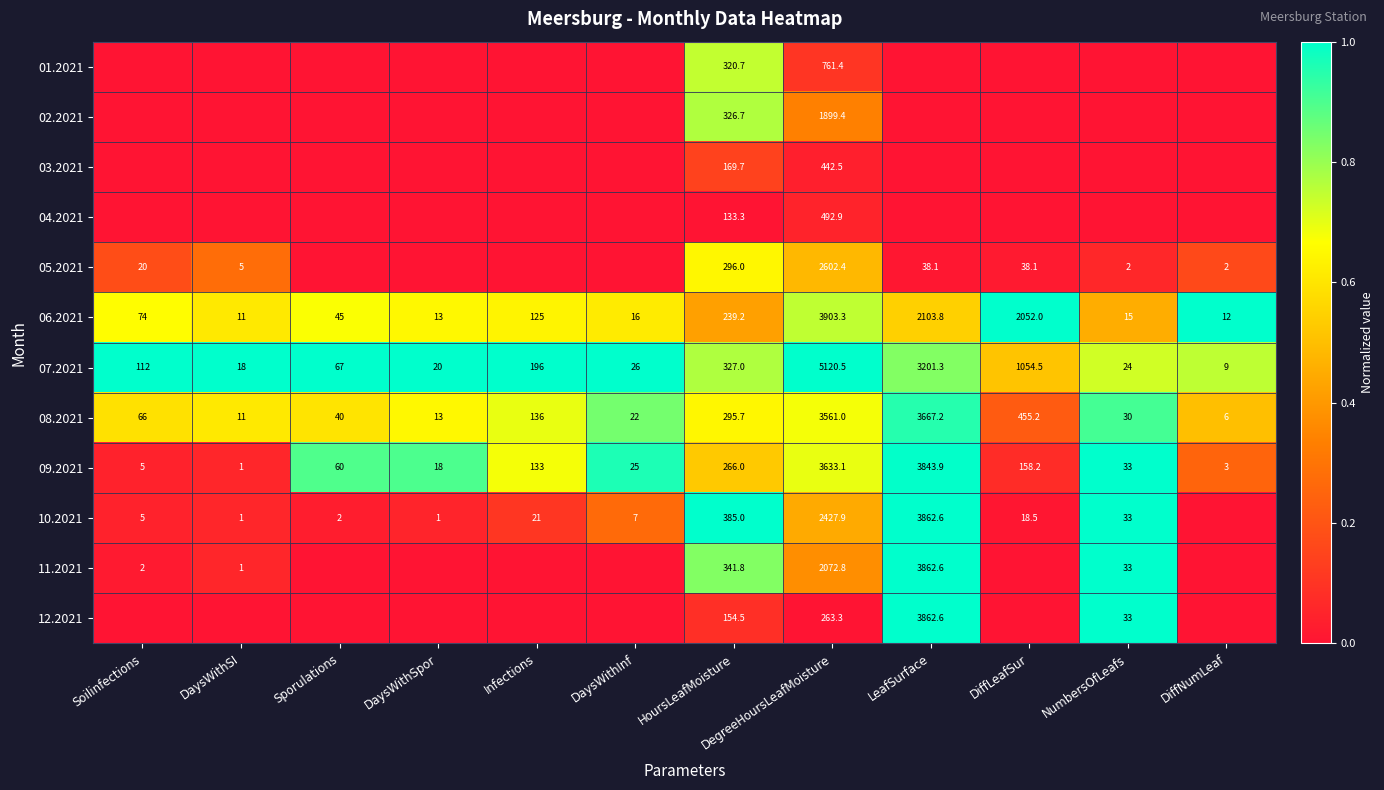

Rank the series at DegreeHoursLeafMoisture from lowest to highest value.

12.2021, 03.2021, 04.2021, 01.2021, 02.2021, 11.2021, 10.2021, 05.2021, 08.2021, 09.2021, 06.2021, 07.2021